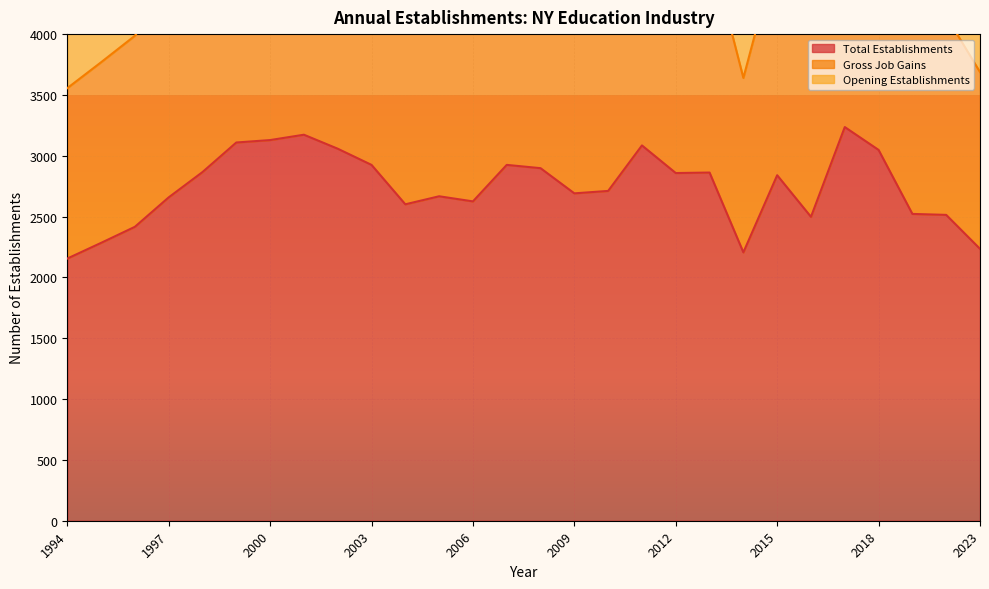

Which series has the widest spread of values?

Opening Establishments